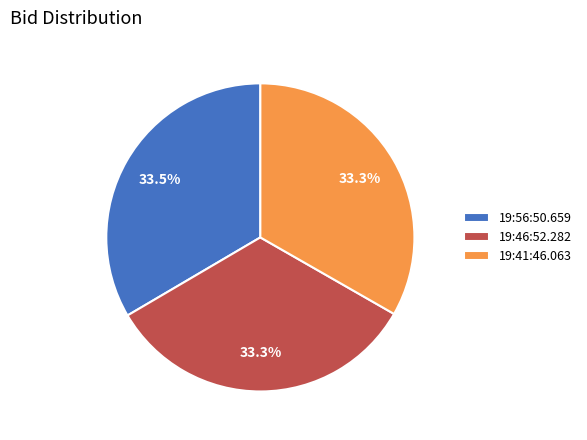

Do 19:41:46.063 and 19:46:52.282 together represent more than half of the pie?

Yes